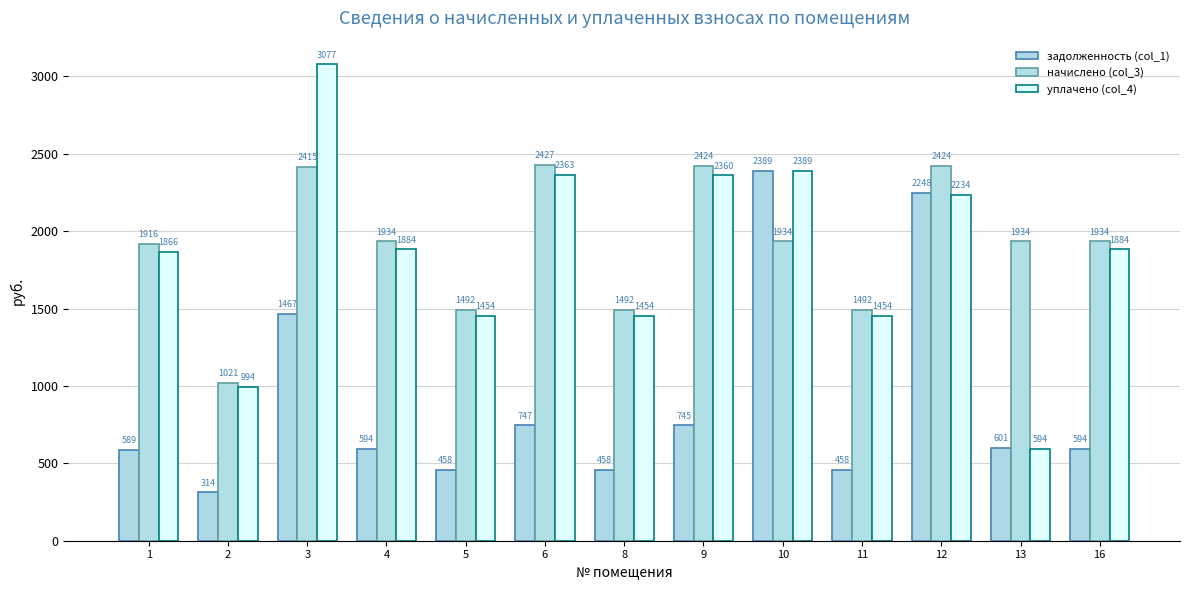

What are all the series names shown in the legend?

задолженность (col_1), начислено (col_3), уплачено (col_4)